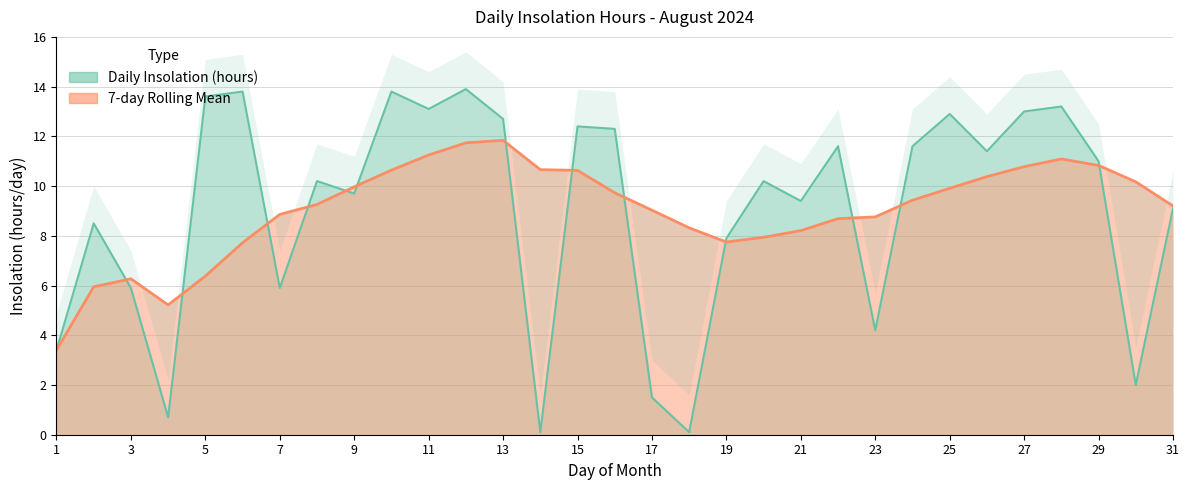

Does the chart have visible grid lines?

Yes